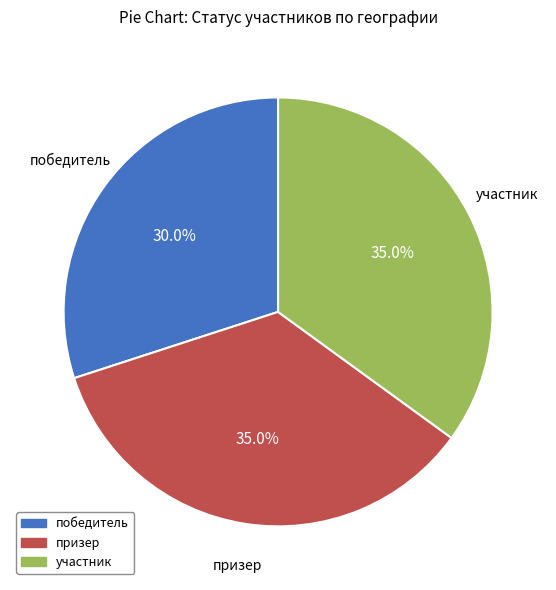

Is there a majority slice in this chart?

No